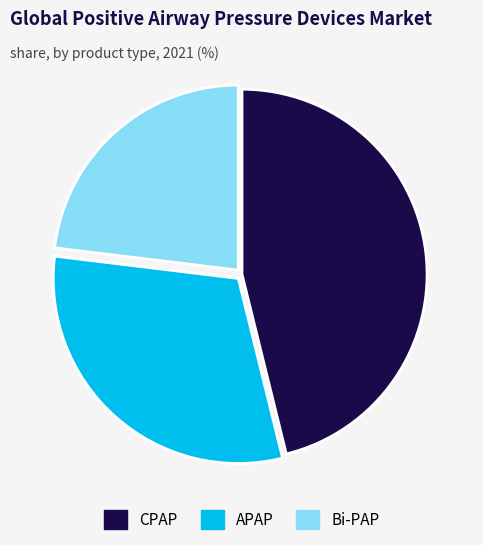

Does any single category account for the majority?

No